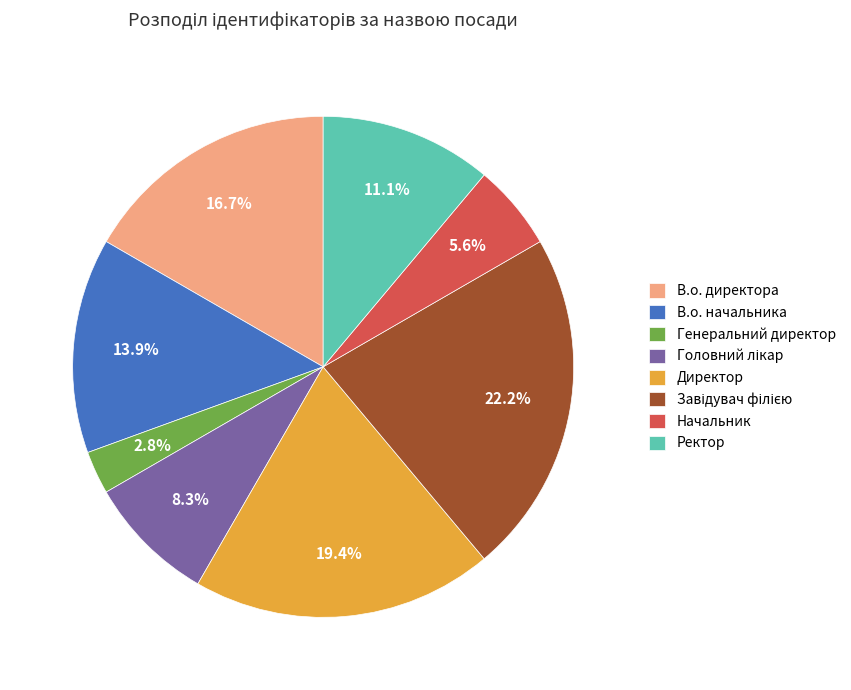

Does Ректор account for over 50% of the chart?

No